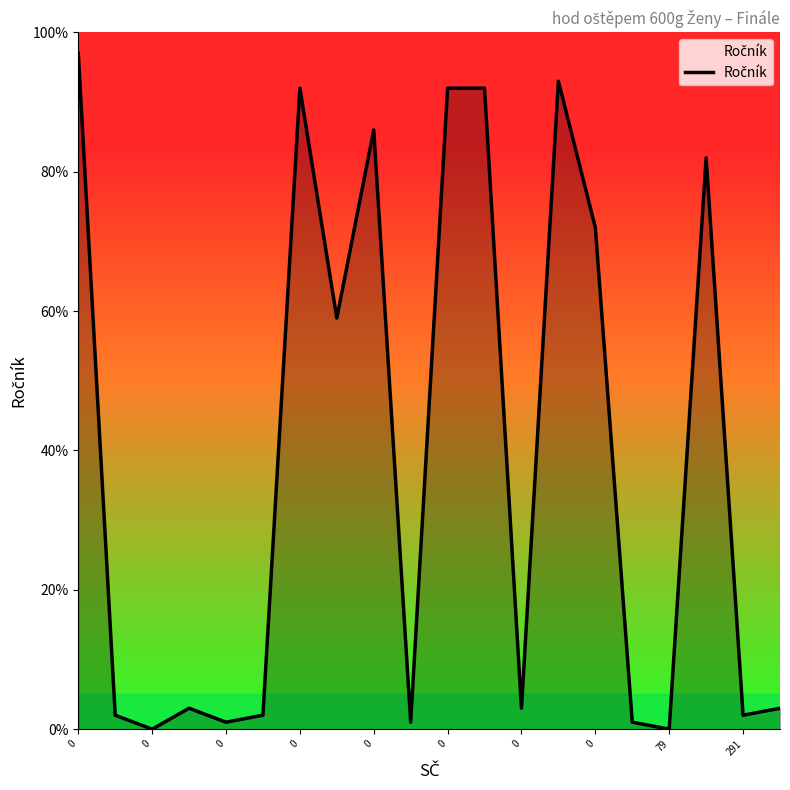

What is the greatest value displayed?

97